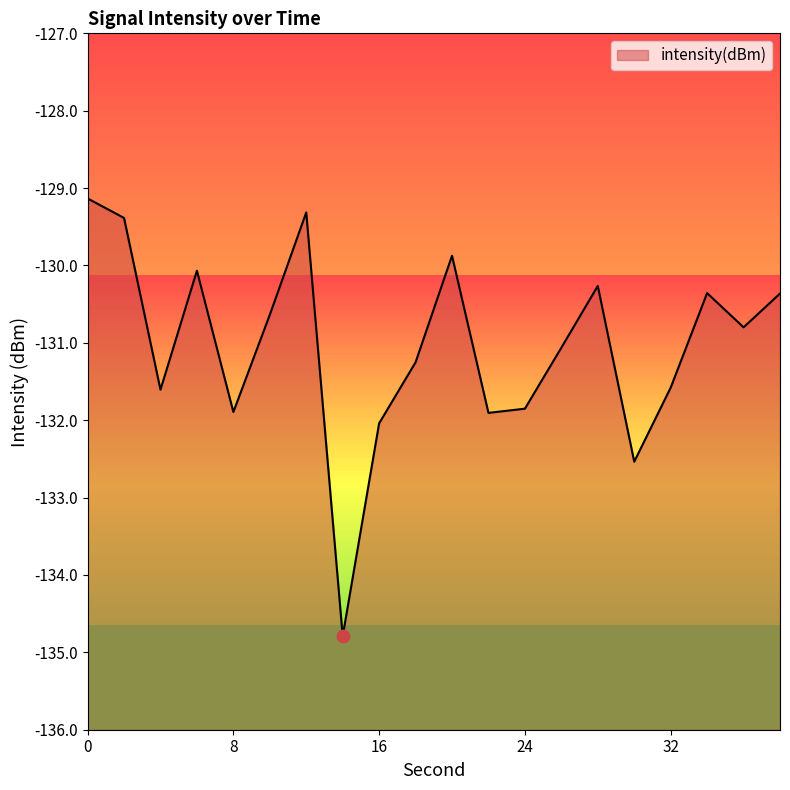

What is the change in value from 8 to 20?

+2.0